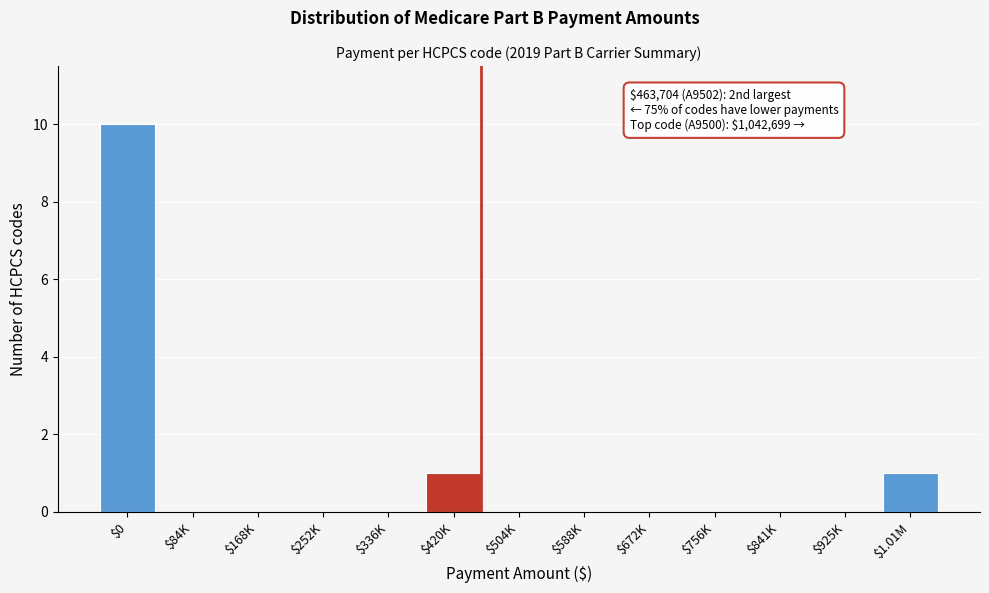

Which category has the highest value across all series?

$0